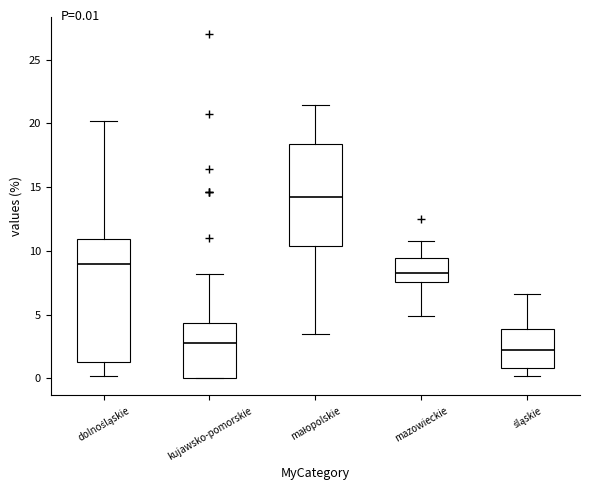

Which box is the tallest, from its lower edge to its upper edge?

dolnośląskie